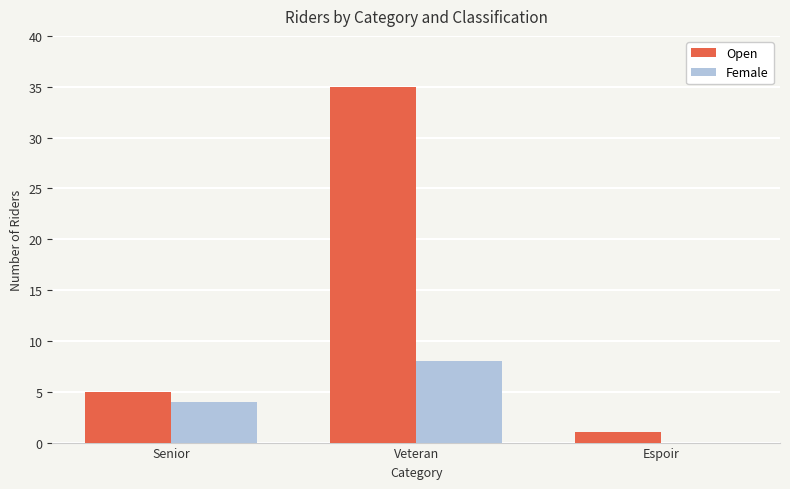

What is the difference between the Open values at Veteran and Senior?

30